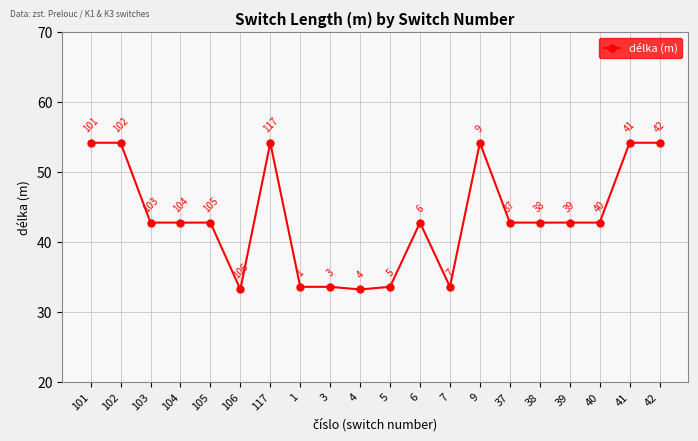

What is the value of the 11th point from the left?

33.6